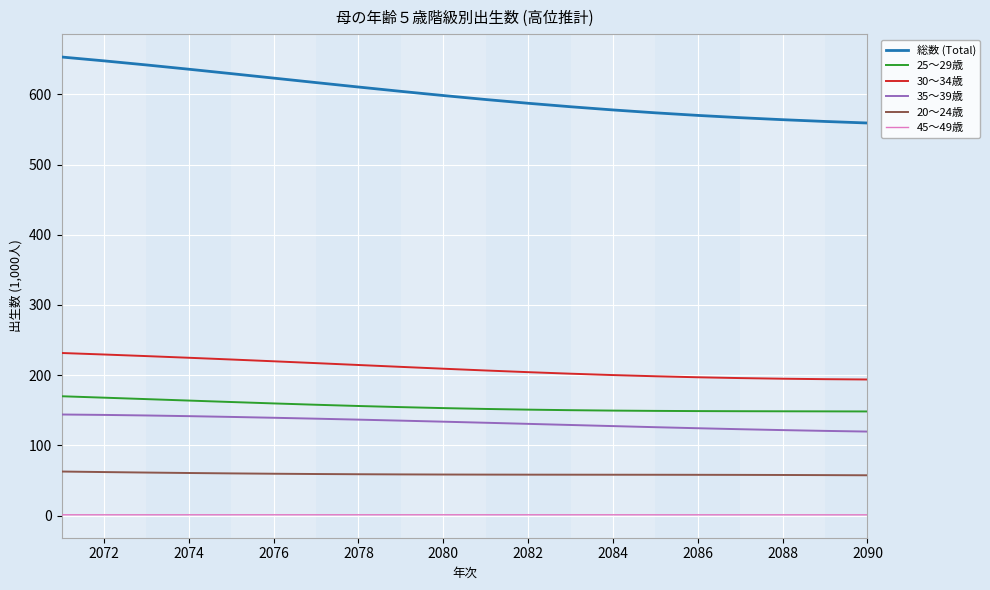

Which series has the widest spread of values?

総数 (Total)